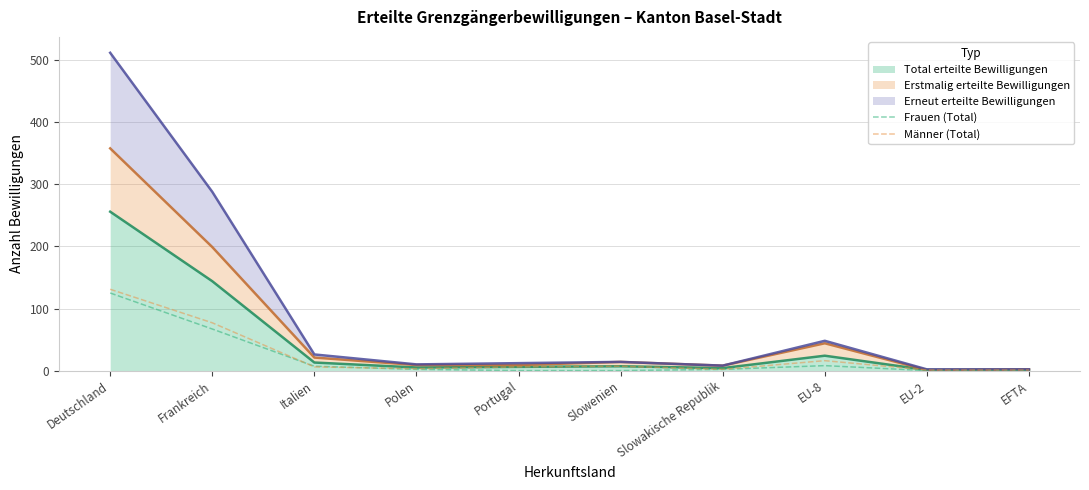

How many data points in Frauen (Total) are less than 2?

4